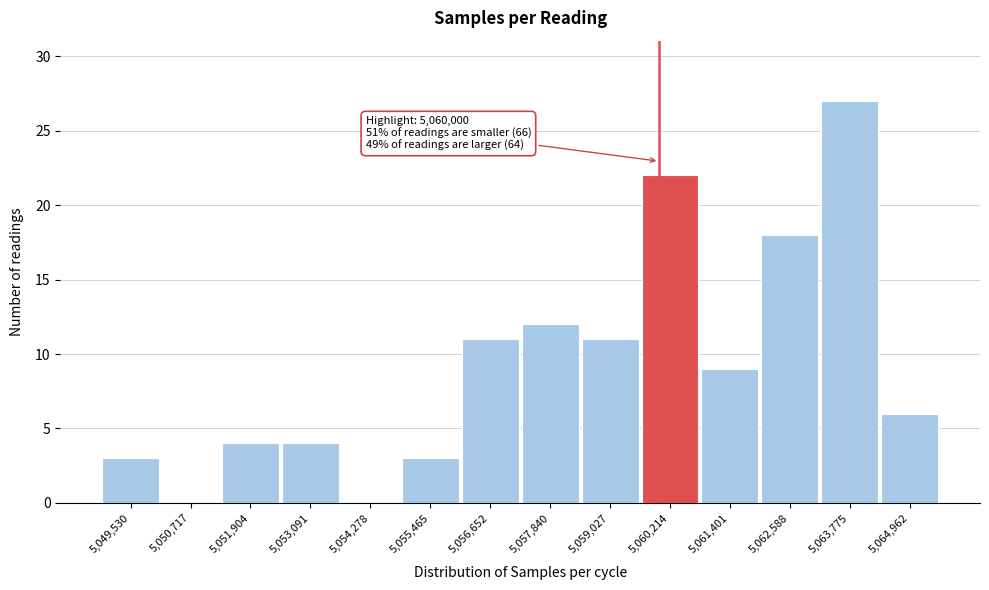

Which range on the x-axis has the tallest bar?

5063200 to 5064400